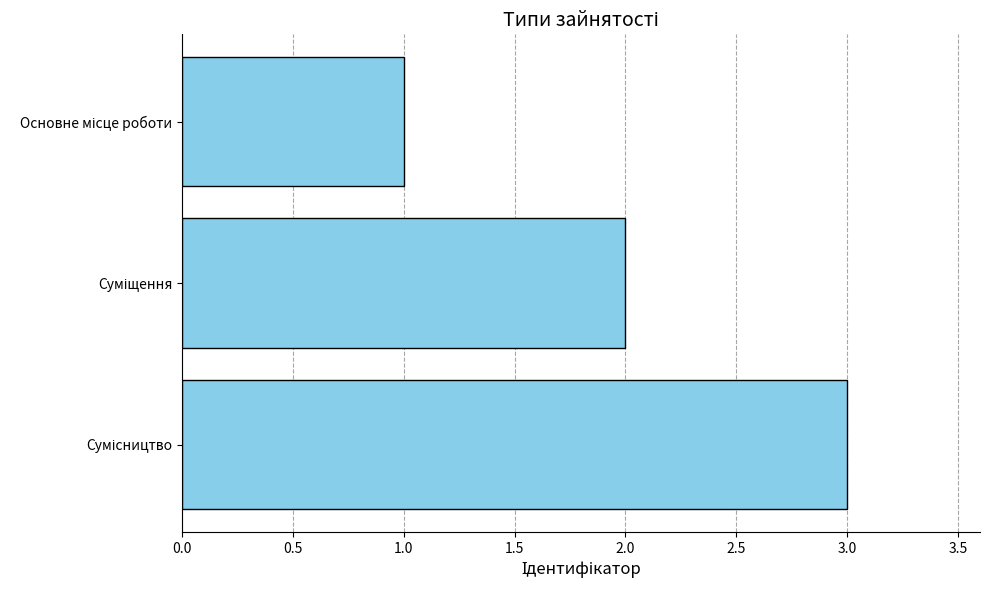

What is the sum of all values?

6